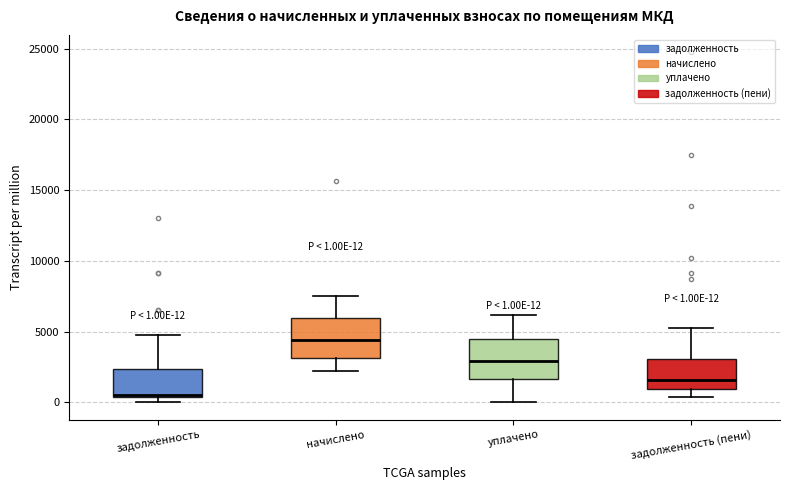

Which box has the highest median line?

начислено